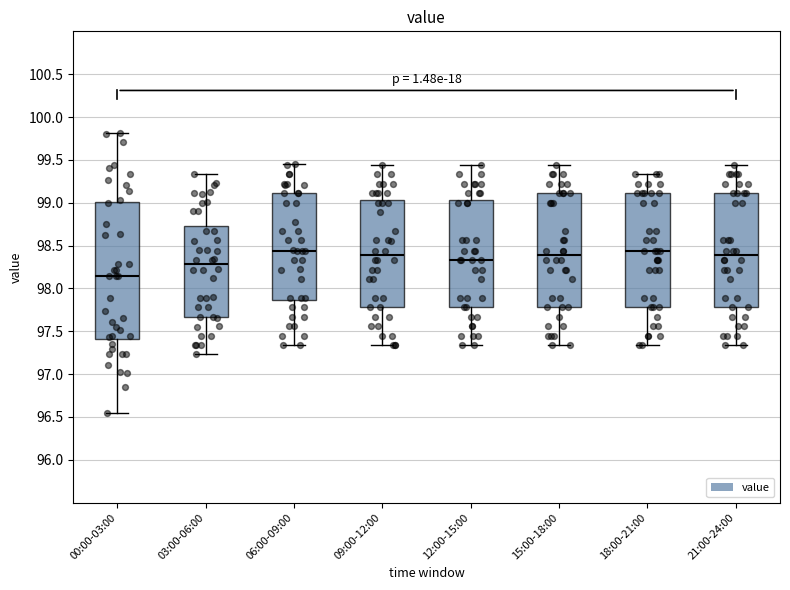

Reading left to right, read every box against the y-axis: the position of its median line, the range the box covers, and the ends of its whiskers. The values are not printed on the chart, so give them approximately, as read against the axis.

00:00-03:00: median 98.15, box 97.40 to 99.00, whiskers 96.55 to 99.80
03:00-06:00: median 98.30, box 97.65 to 98.75, whiskers 97.25 to 99.35
06:00-09:00: median 98.45, box 97.85 to 99.10, whiskers 97.35 to 99.45
09:00-12:00: median 98.40, box 97.80 to 99.05, whiskers 97.35 to 99.45
12:00-15:00: median 98.35, box 97.80 to 99.05, whiskers 97.35 to 99.45
15:00-18:00: median 98.40, box 97.80 to 99.10, whiskers 97.35 to 99.45
18:00-21:00: median 98.45, box 97.80 to 99.10, whiskers 97.35 to 99.35
21:00-24:00: median 98.40, box 97.80 to 99.10, whiskers 97.35 to 99.45